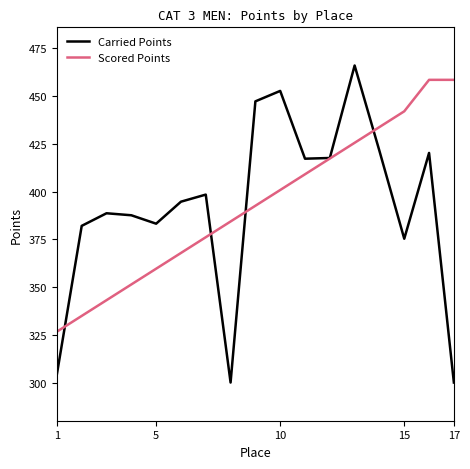

Which series has the widest spread of values?

Carried Points